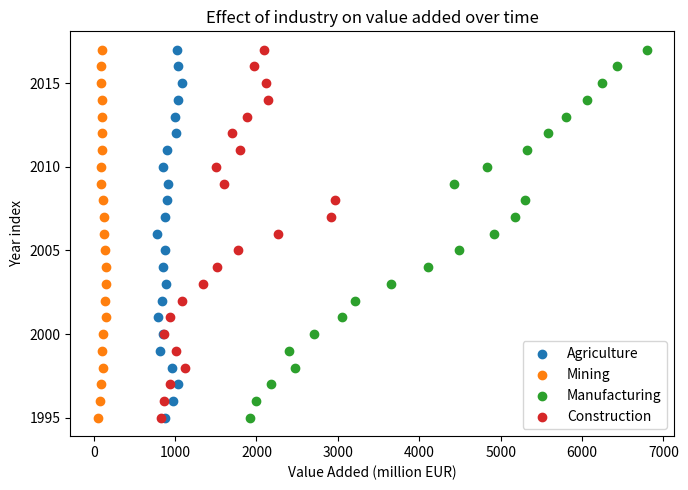

What are all the series names shown in the legend?

Agriculture, Mining, Manufacturing, Construction